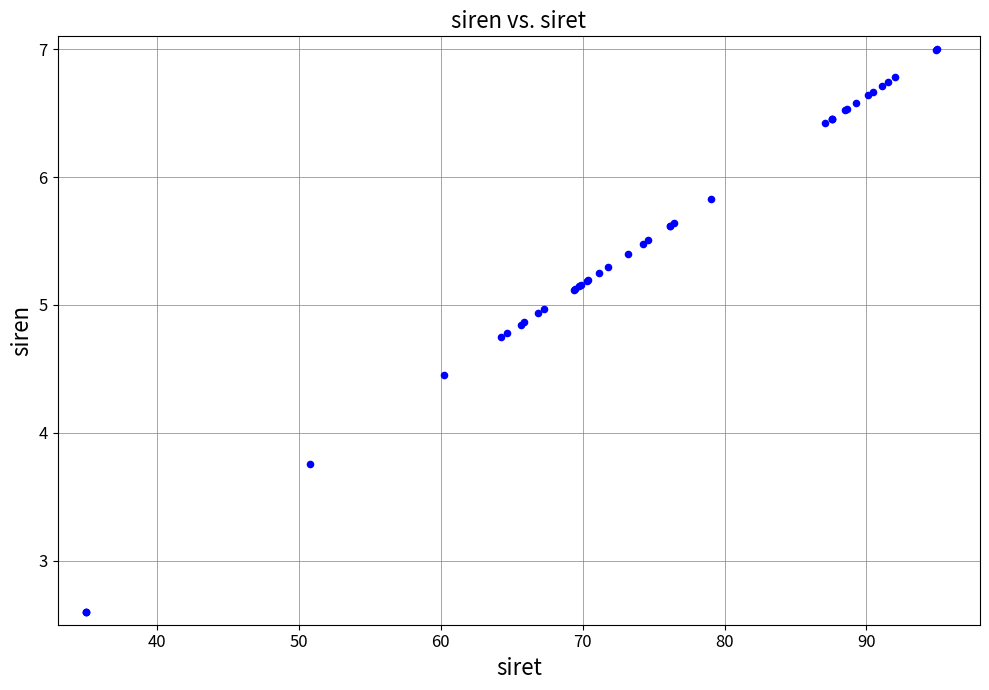

What Y value in the scatter plot is closest to 4?

3.8